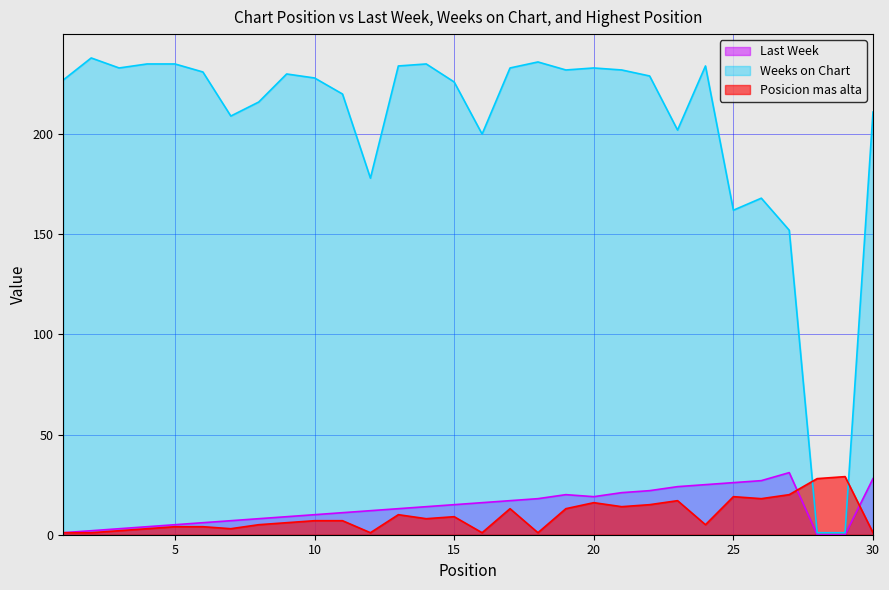

Where is the first local maximum for Last Week?

19